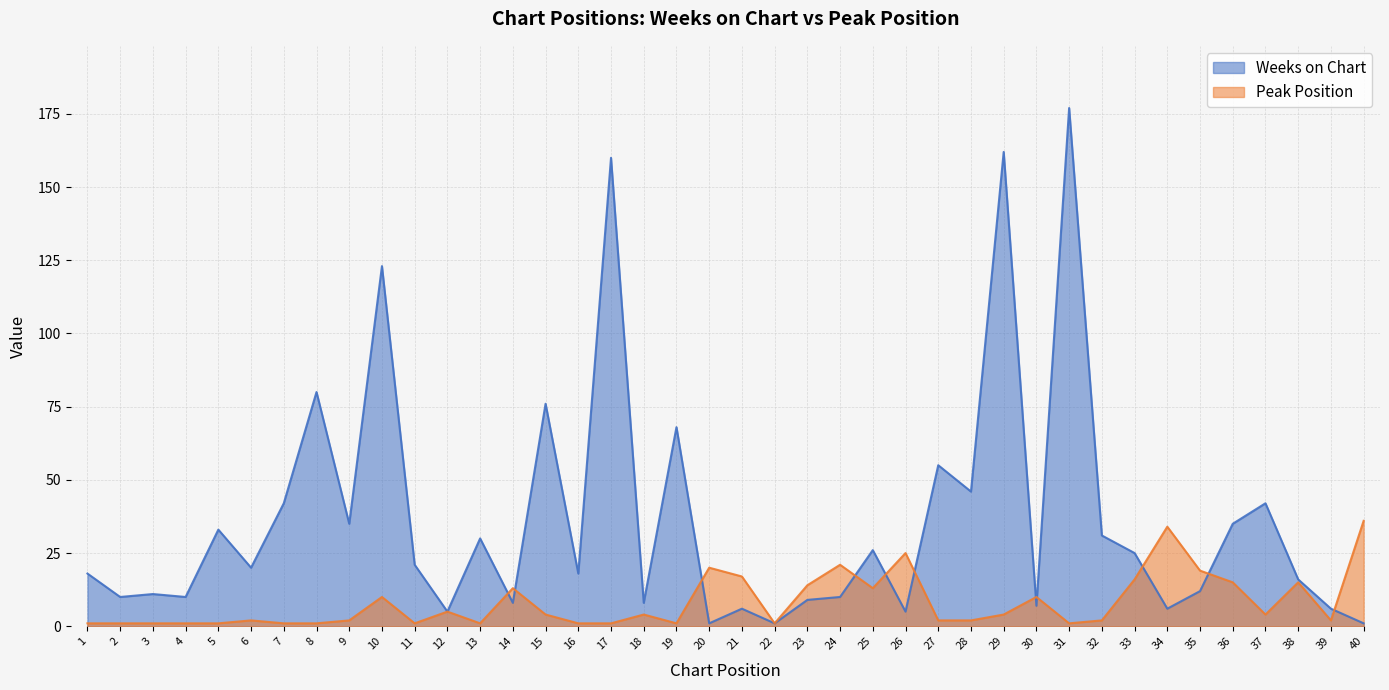

At which label does Weeks on Chart first exceed 20?

5